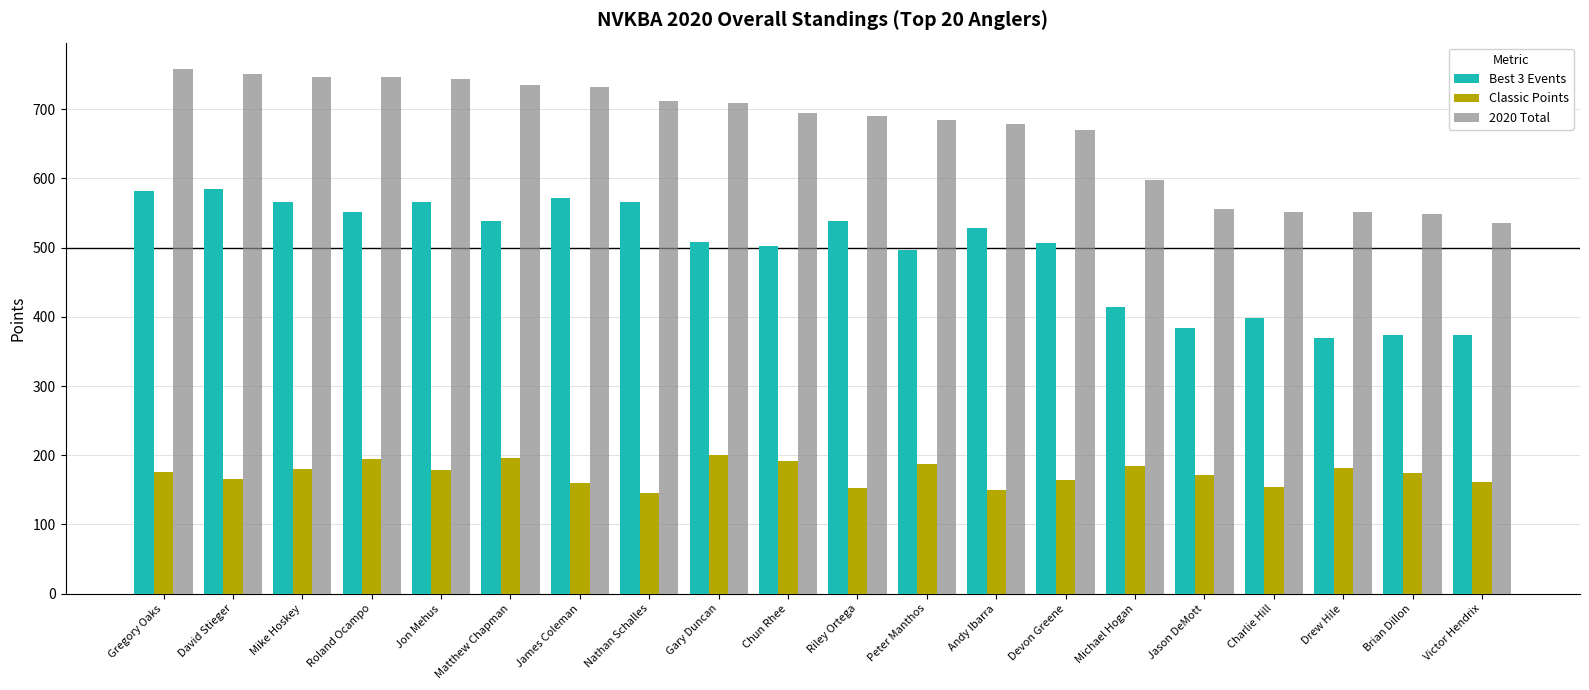

Is it true that Classic Points equals 196 at Matthew Chapman?

True